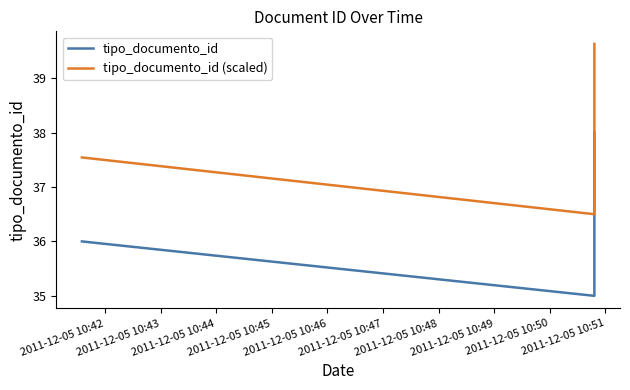

Reading left to right, list all the values displayed in this chart.

tipo_documento_id: 36.0	35.0	37.0	38.0
tipo_documento_id (scaled): 37.5	36.5	38.6	39.6